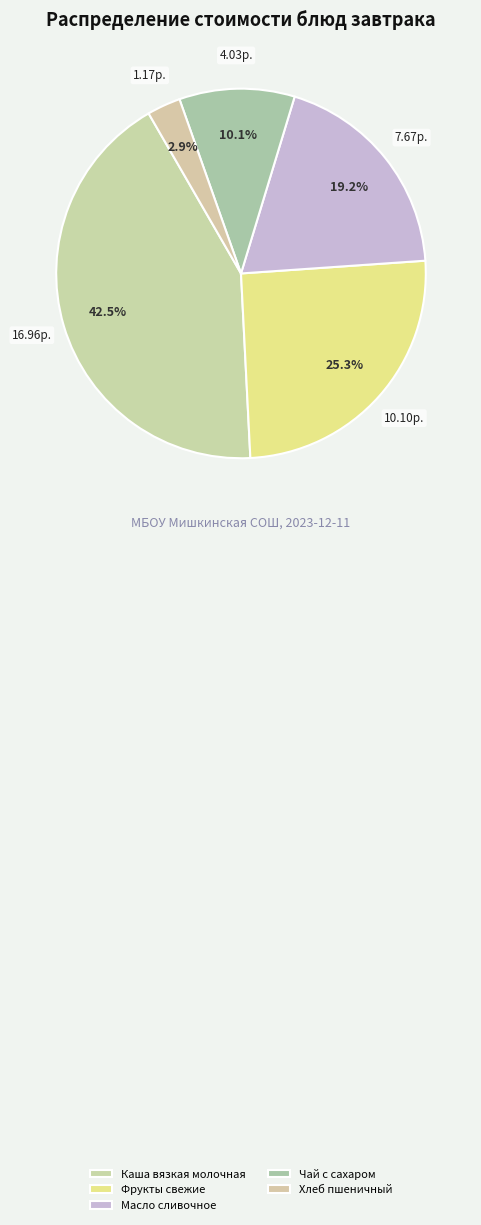

Is there a majority slice in this chart?

No